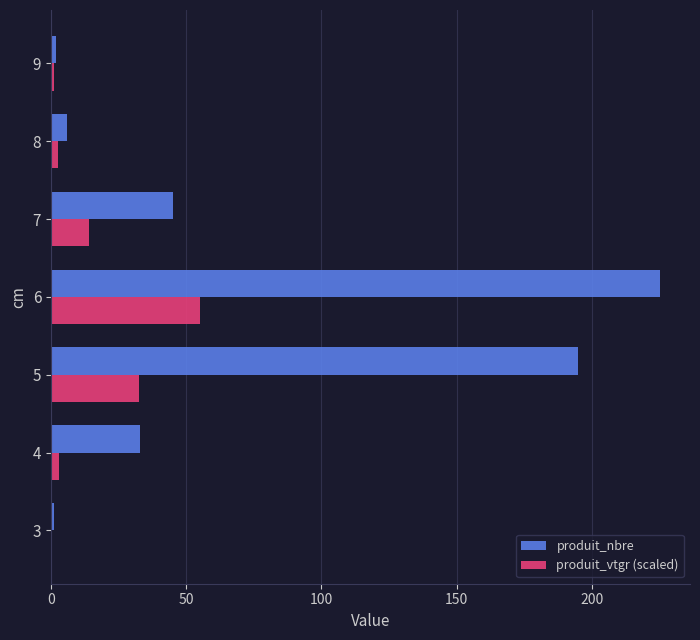

At which category is the sum across all series the highest?

6